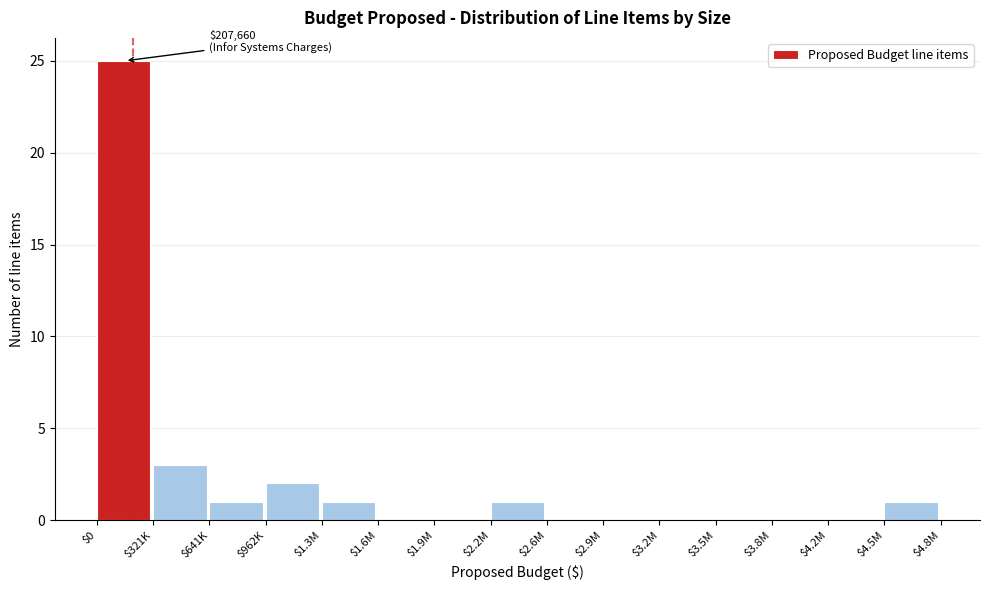

What is the sum of all values?

34